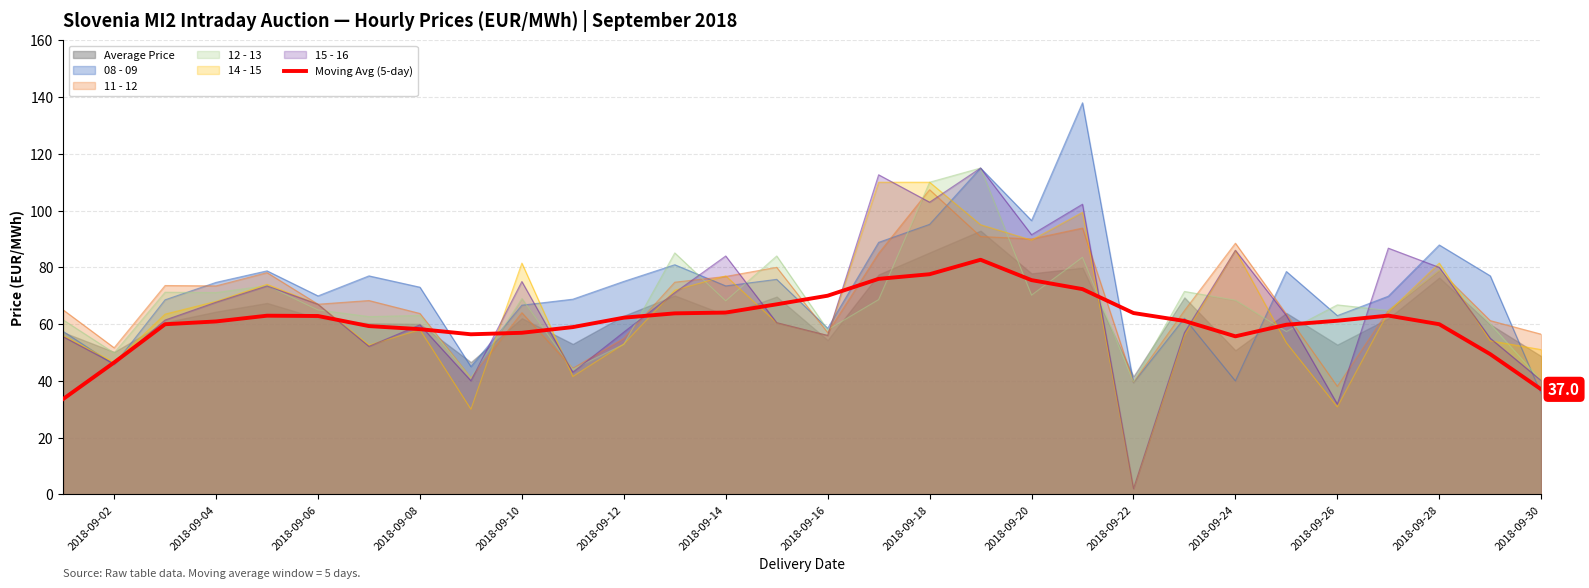

True or false: 08 - 09 has a value of 16.8 at 2018-09-26.

False